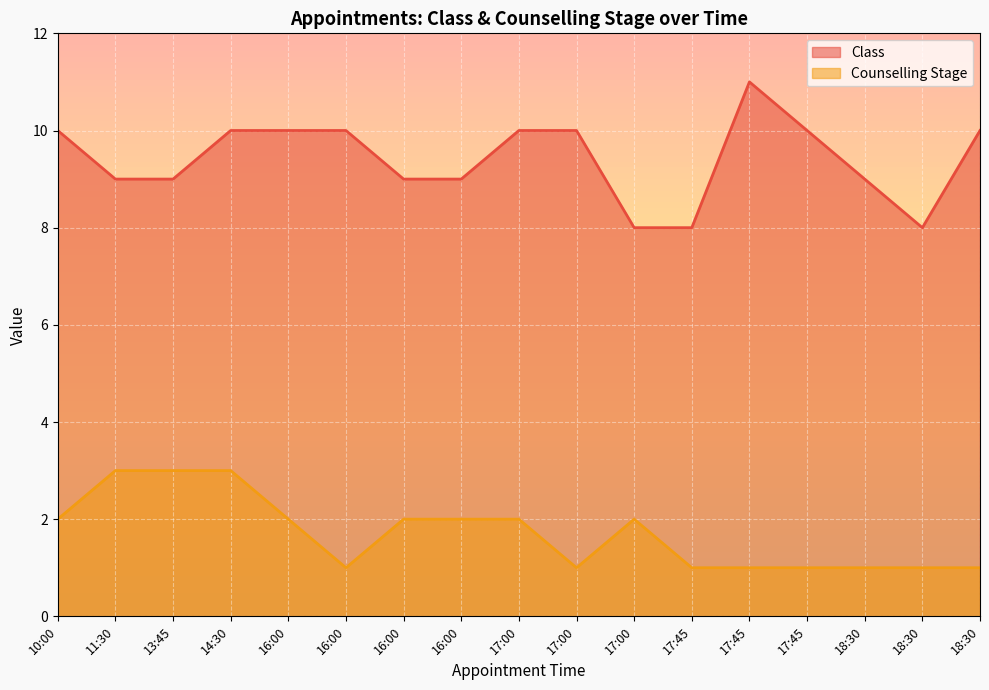

True or false: Class and Counselling Stage cross at least once.

False